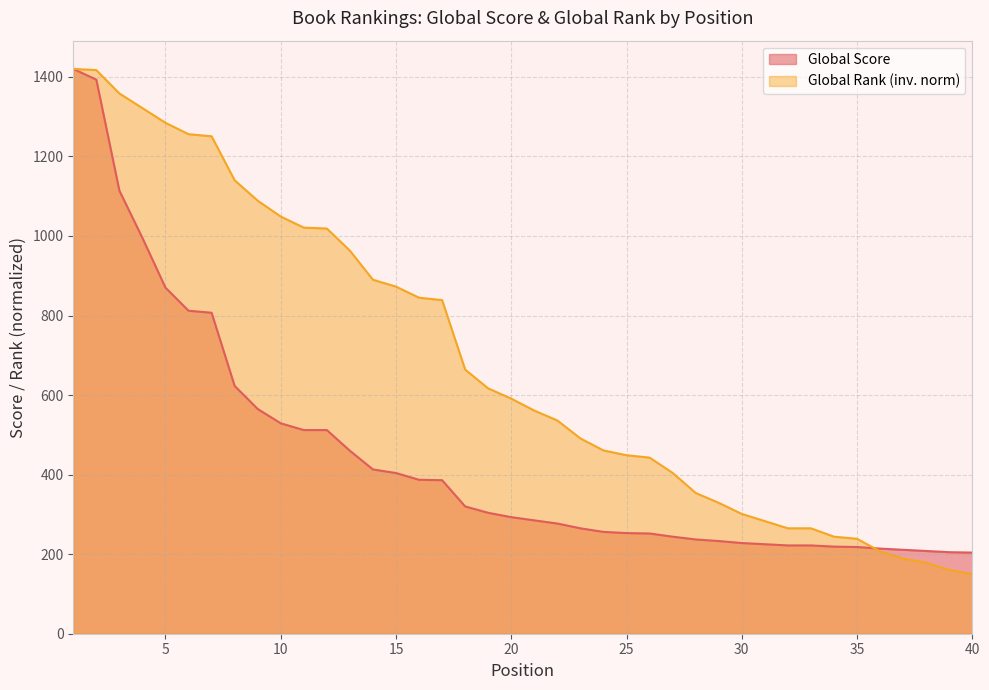

True or false: Global Score and Global Rank intersect in this chart.

True